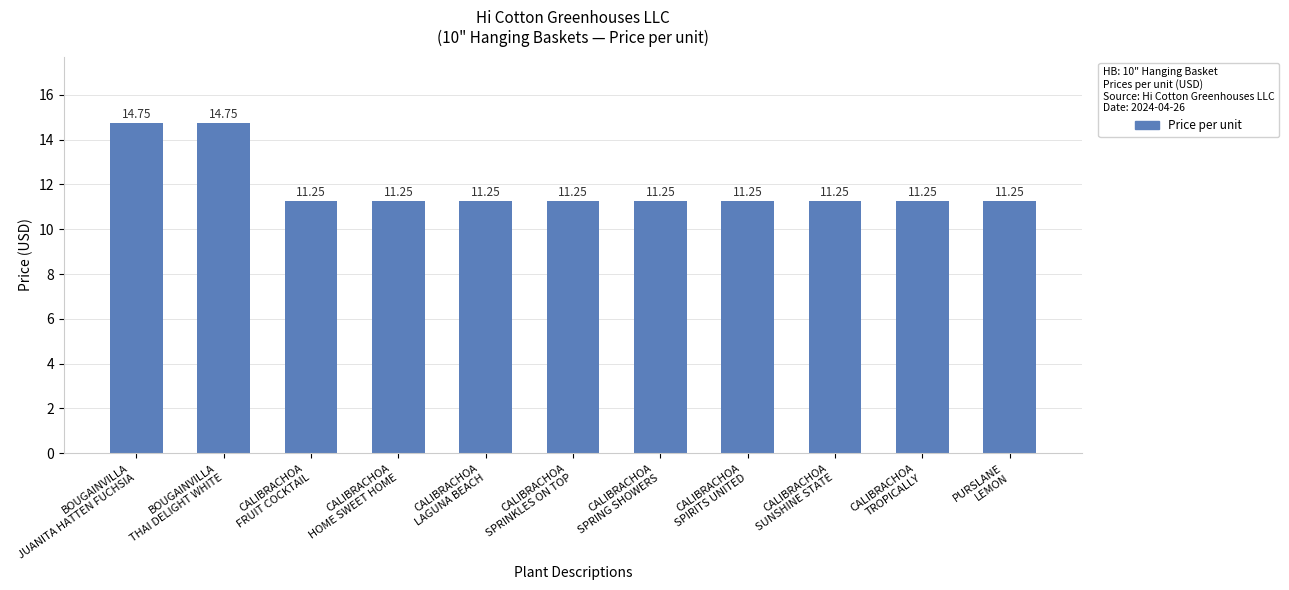

What is the label of the 1st bar from the right?

PURSLANE
LEMON